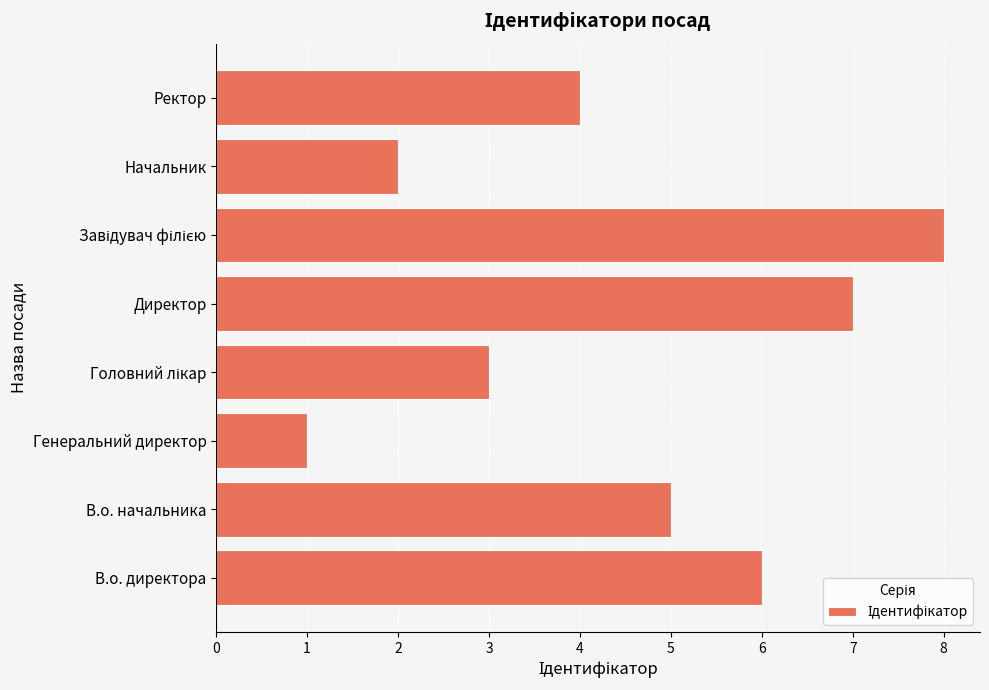

How many values are between 3 and 7?

5